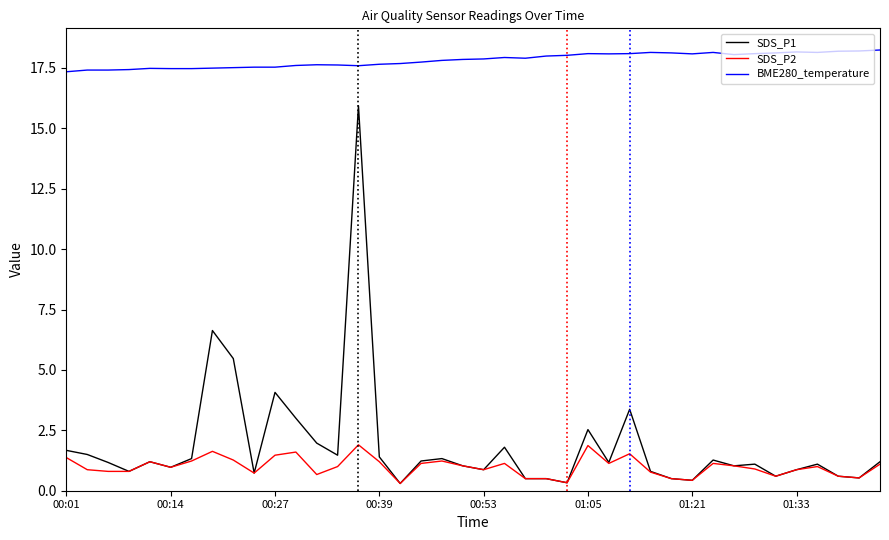

What is the maximum value for SDS_P2?

1.9